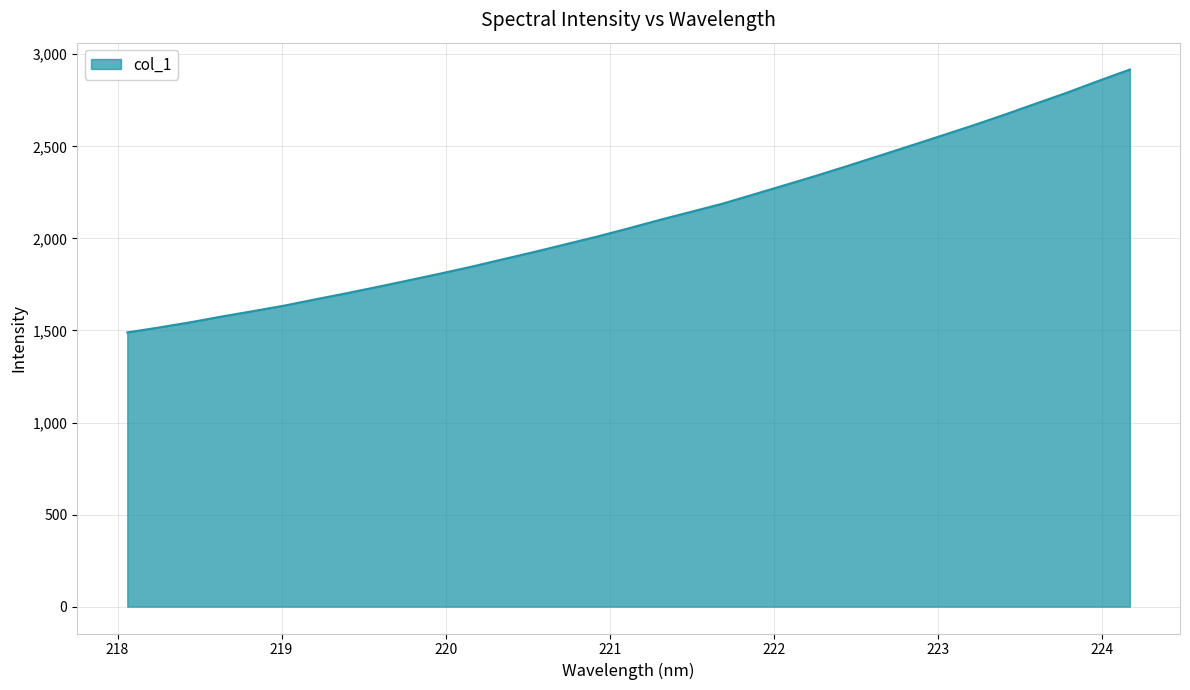

True or false: there are more than 1 points higher than both neighbors.

False